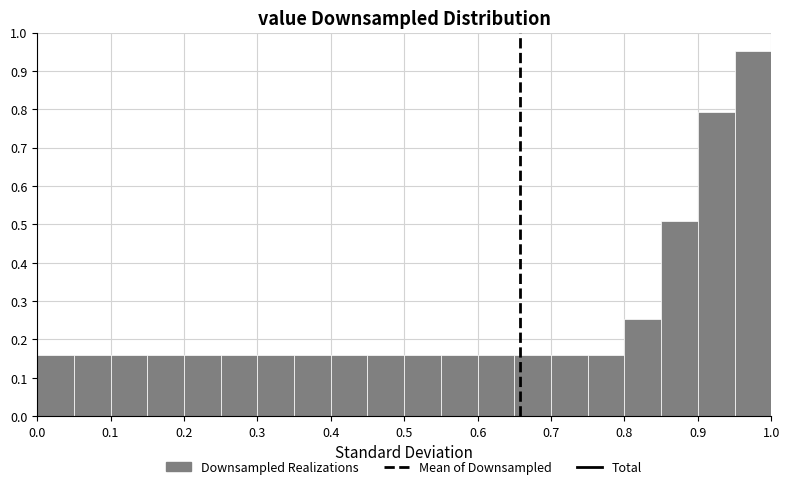

Reading left to right, list every bar in this chart as the range it spans on the x-axis followed by its height. The values are not printed on the chart, so give them approximately, as read against the axis.

0.00 to 0.05: 0.16
0.05 to 0.10: 0.16
0.10 to 0.15: 0.16
0.15 to 0.20: 0.16
0.20 to 0.25: 0.16
0.25 to 0.30: 0.16
0.30 to 0.35: 0.16
0.35 to 0.40: 0.16
0.40 to 0.45: 0.16
0.45 to 0.50: 0.16
0.50 to 0.55: 0.16
0.55 to 0.60: 0.16
0.60 to 0.65: 0.16
0.65 to 0.70: 0.16
0.70 to 0.75: 0.16
0.75 to 0.80: 0.16
0.80 to 0.85: 0.25
0.85 to 0.90: 0.51
0.90 to 0.95: 0.79
0.95 to 1.00: 0.95